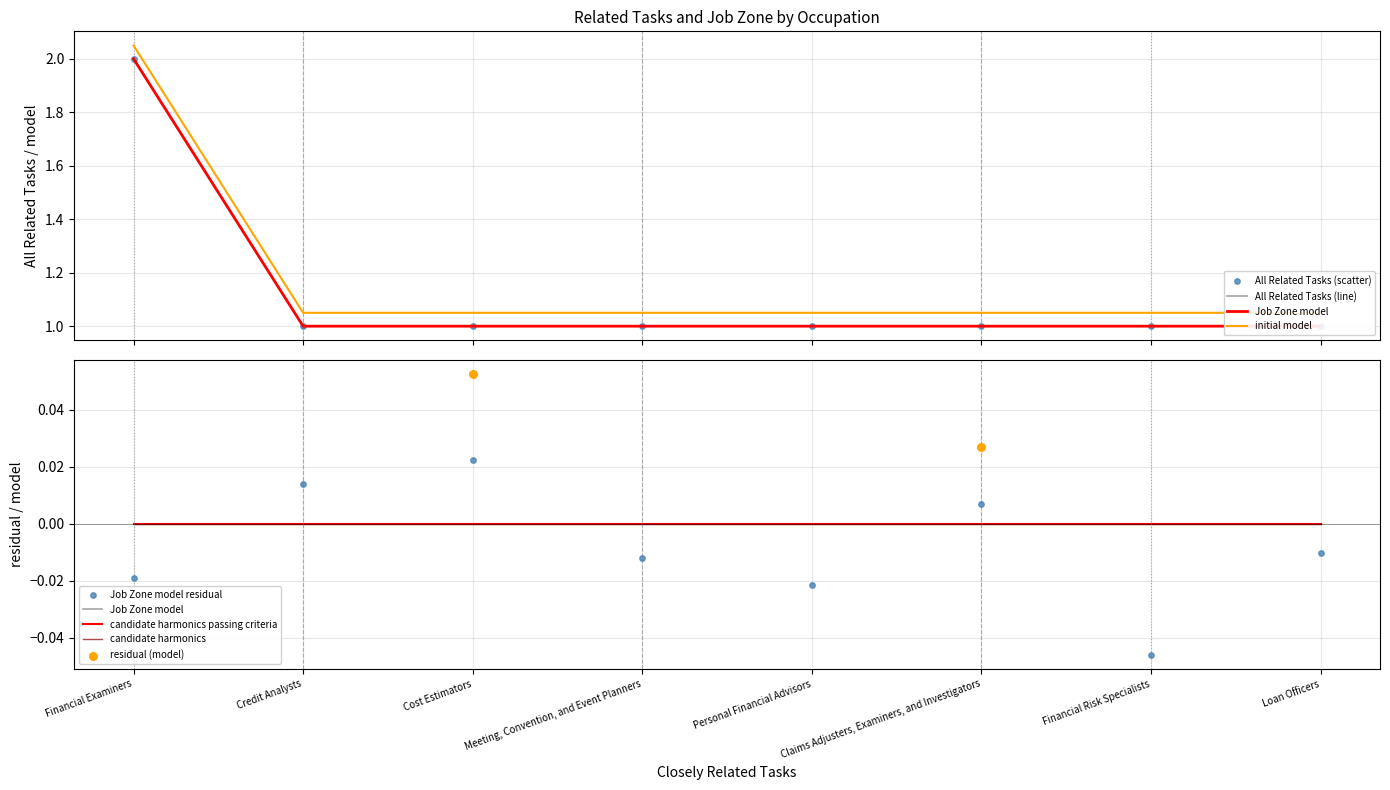

Which has a higher value, Claims Adjusters, Examiners, and Investigators or Financial Risk Specialists?

Claims Adjusters, Examiners, and Investigators